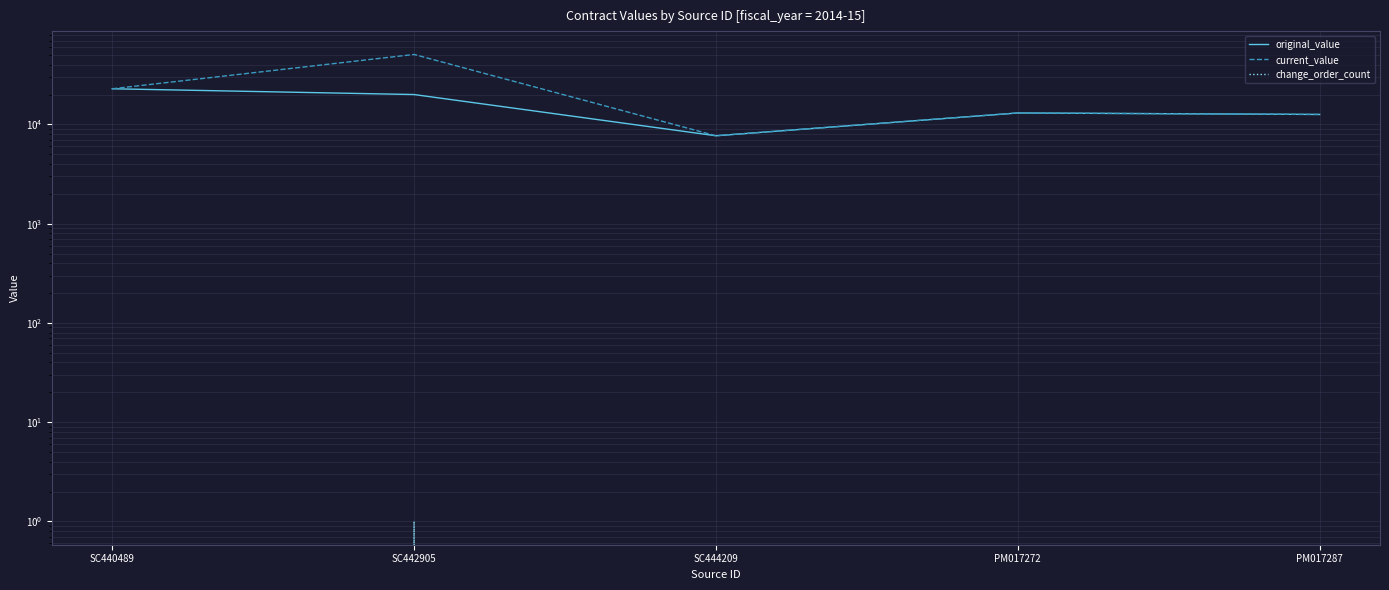

Is the value of current_value at SC442905 greater than the value of change_order_count at SC440489?

Yes